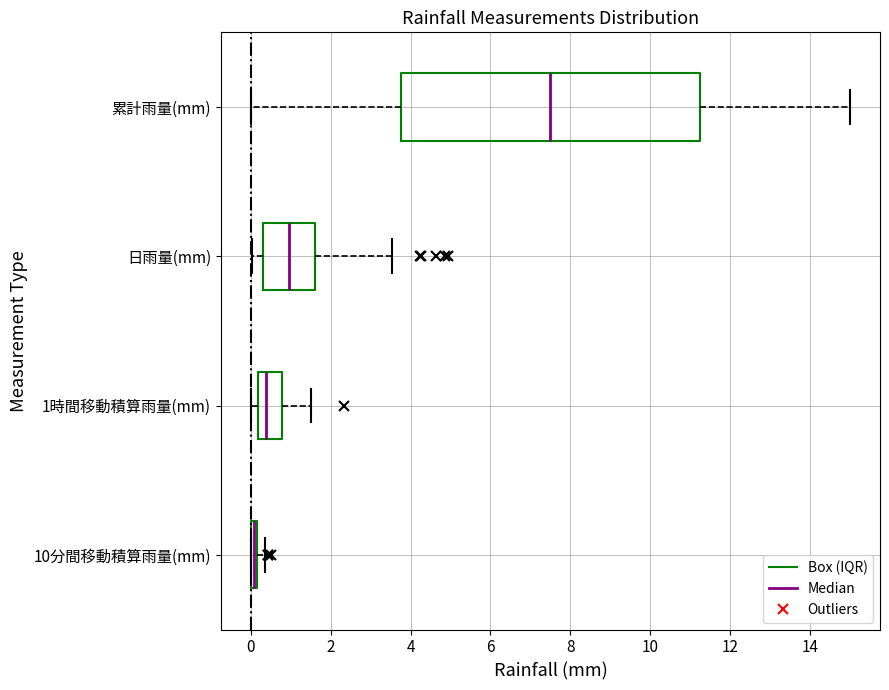

Where is the right edge of the box for 1時間移動積算雨量(mm) on the x-axis? The values are not printed on the chart, so give them approximately, as read against the axis.

0.8